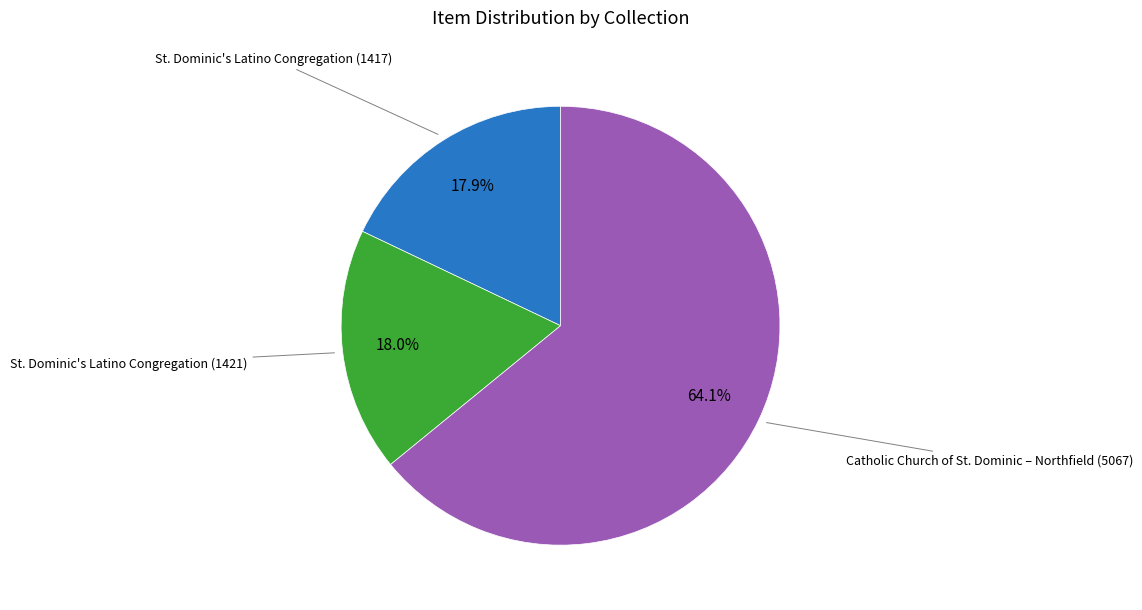

Combined, do Catholic Church of St. Dominic – Northfield (5067) and St. Dominic's Latino Congregation (1417) account for over 50%?

Yes